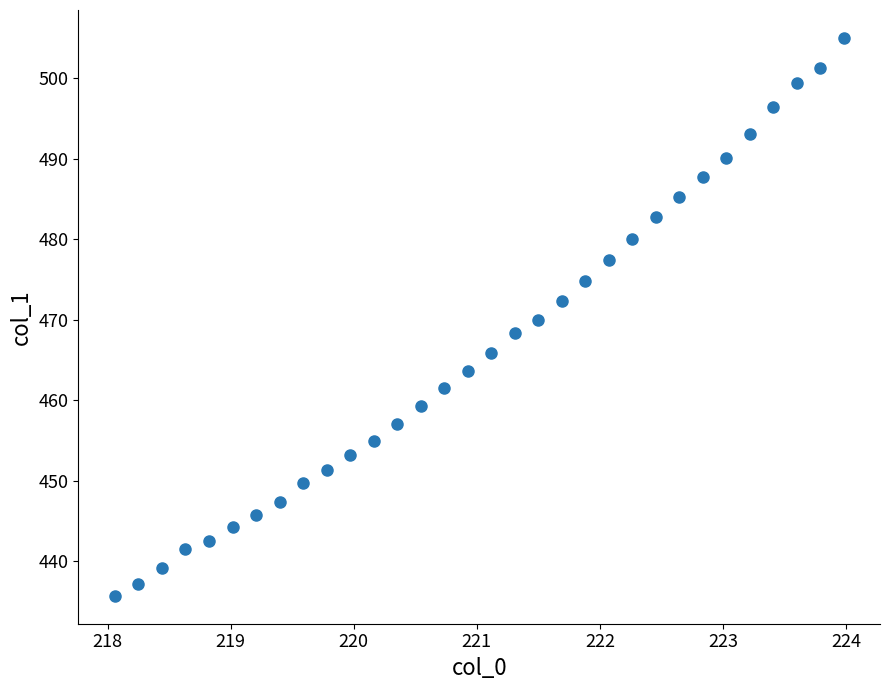

What is the range of X values (max minus min)?

5.9